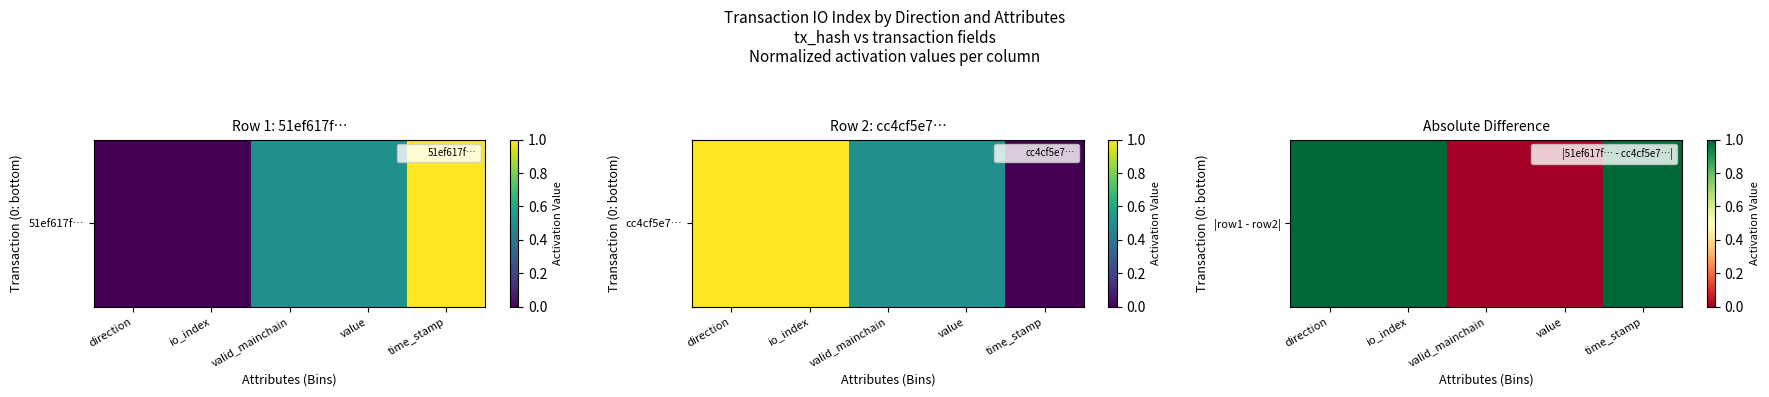

Count the values in the range 0 to 1.

5